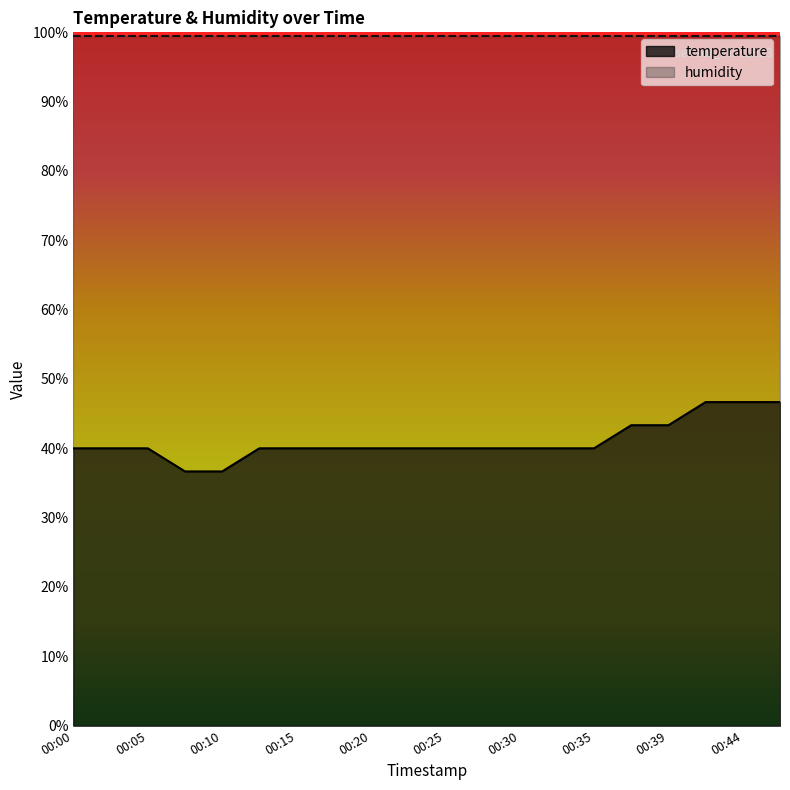

How many lines are shown in the chart?

2